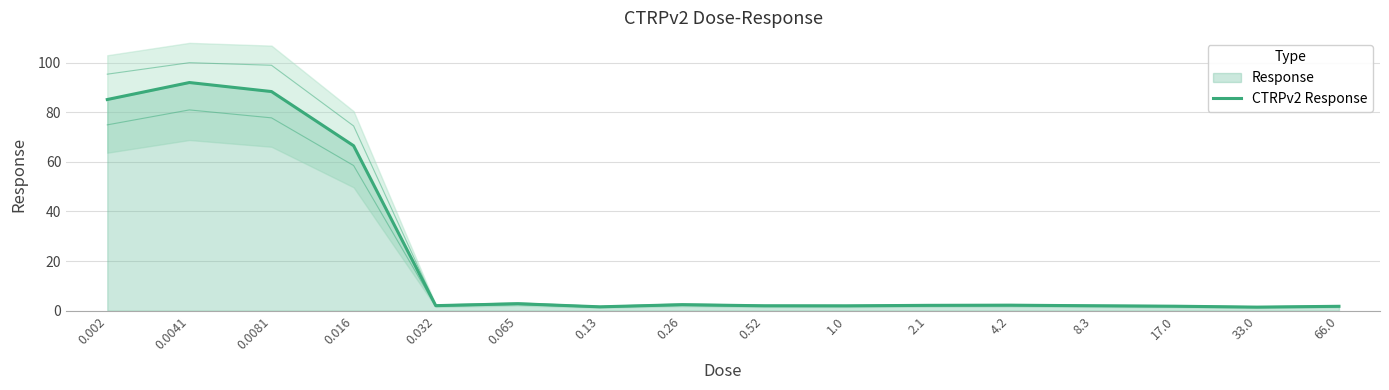

Reading left to right, transcribe all the data shown in this chart.

0.002=85.2	0.0041=92.0	0.0081=88.4	0.016=66.5	0.032=2.0	0.065=2.8	0.13=1.6	0.26=2.4	0.52=2.0	1.0=2.0	2.1=2.2	4.2=2.2	8.3=2.0	17.0=1.8	33.0=1.4	66.0=1.8